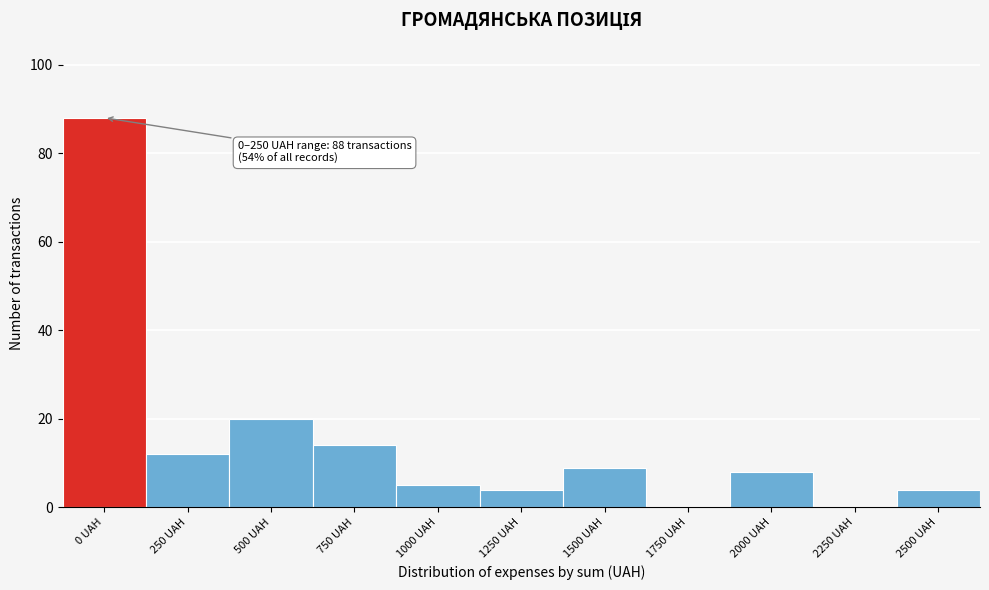

Reading left to right, list all the values displayed in this chart.

0 UAH=88	250 UAH=12	500 UAH=20	750 UAH=14	1000 UAH=5	1250 UAH=4	1500 UAH=9	1750 UAH=0	2000 UAH=8	2250 UAH=0	2500 UAH=4